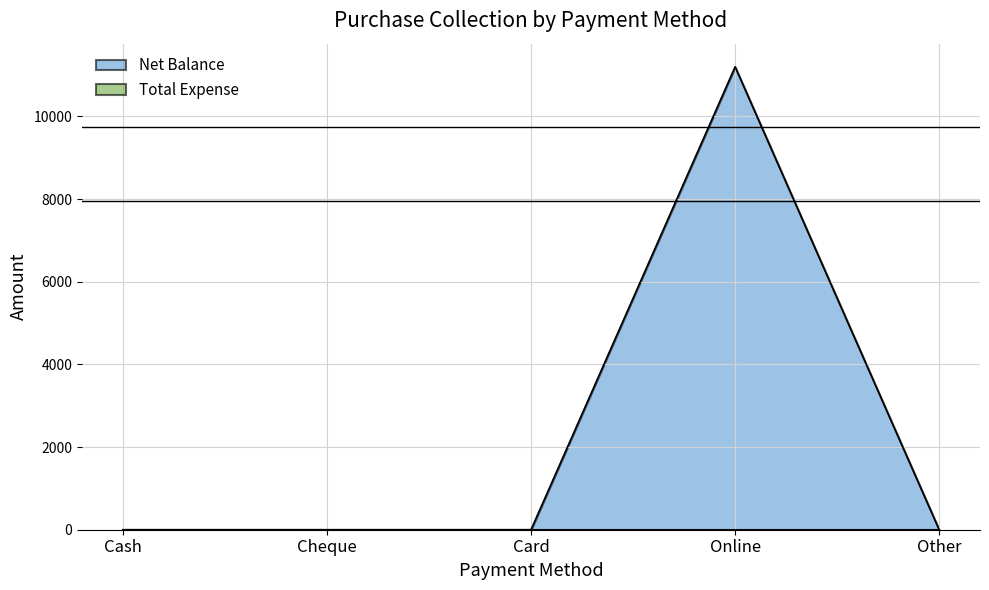

The chart shows a value of -4698 at Other. True or false?

False